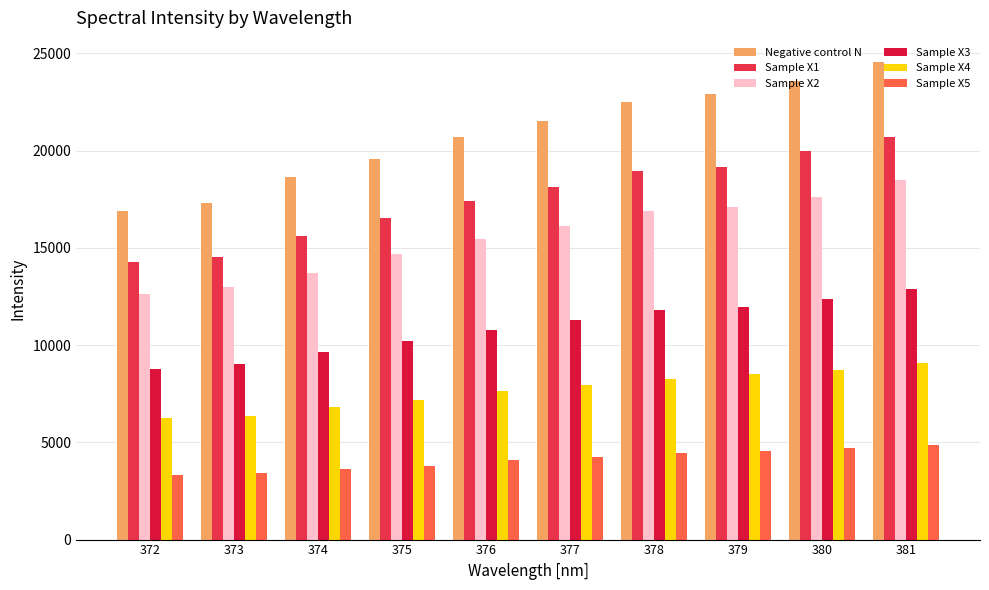

What is the spread (max minus min) of values at 378?

18039